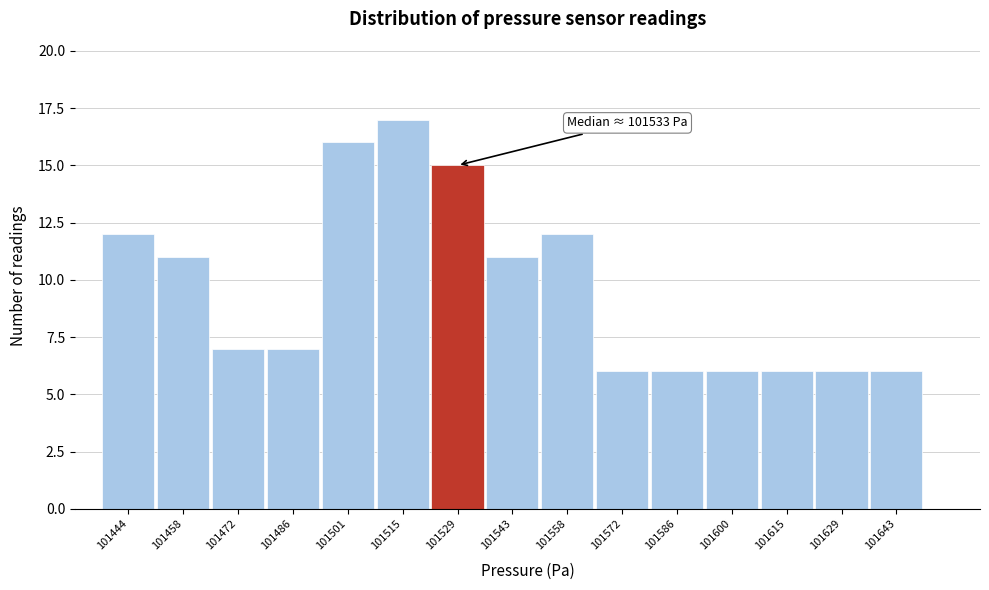

Reading right to left, extract all data points from this chart.

101643=6	101629=6	101615=6	101600=6	101586=6	101572=6	101558=12	101543=11	101529=15	101515=17	101501=16	101486=7	101472=7	101458=11	101444=12